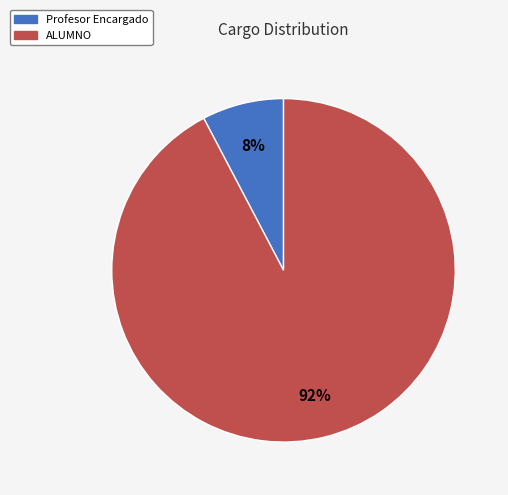

Count the number of slices in the pie.

2